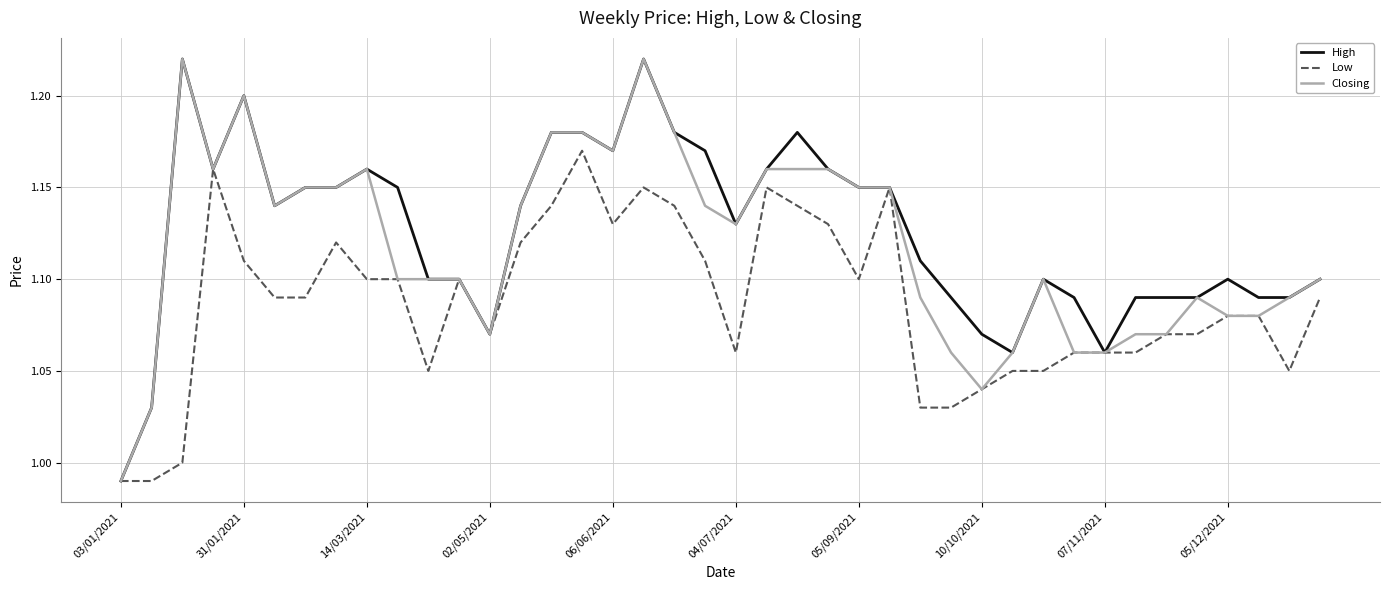

List the series in order of their overall mean, highest first.

High, Closing, Low